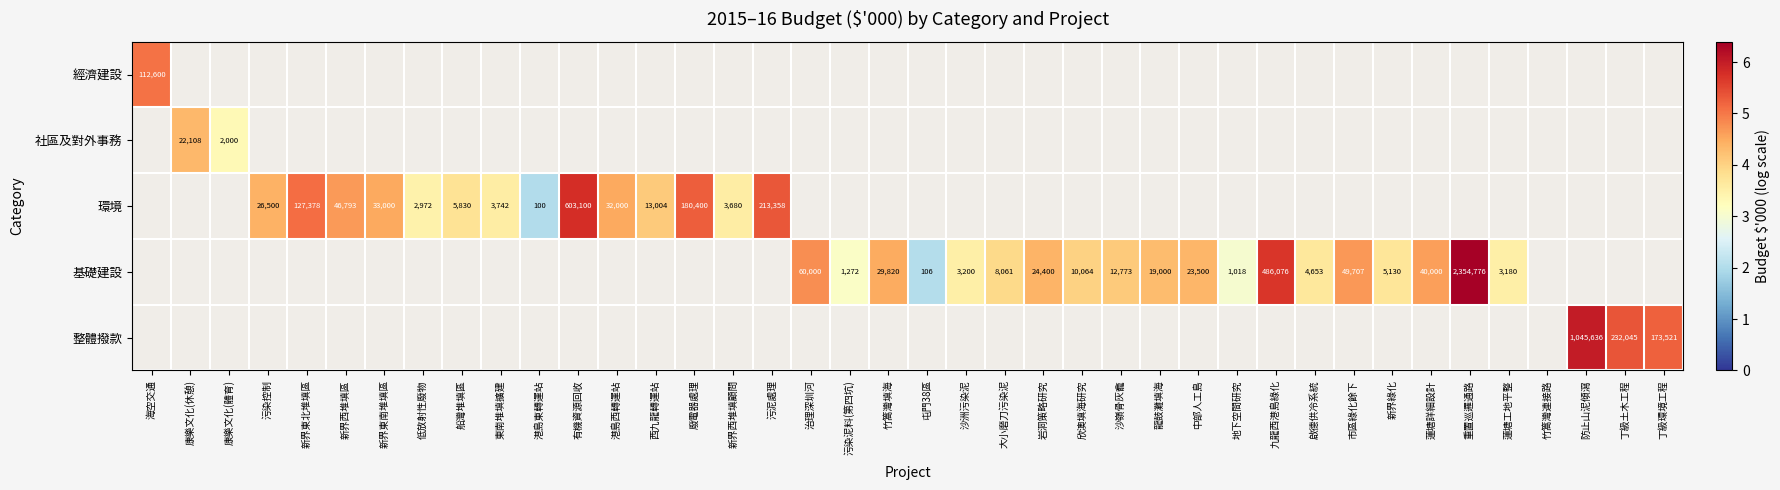

True or false: 環境 has a value of 299277 at 廢電器處理.

False